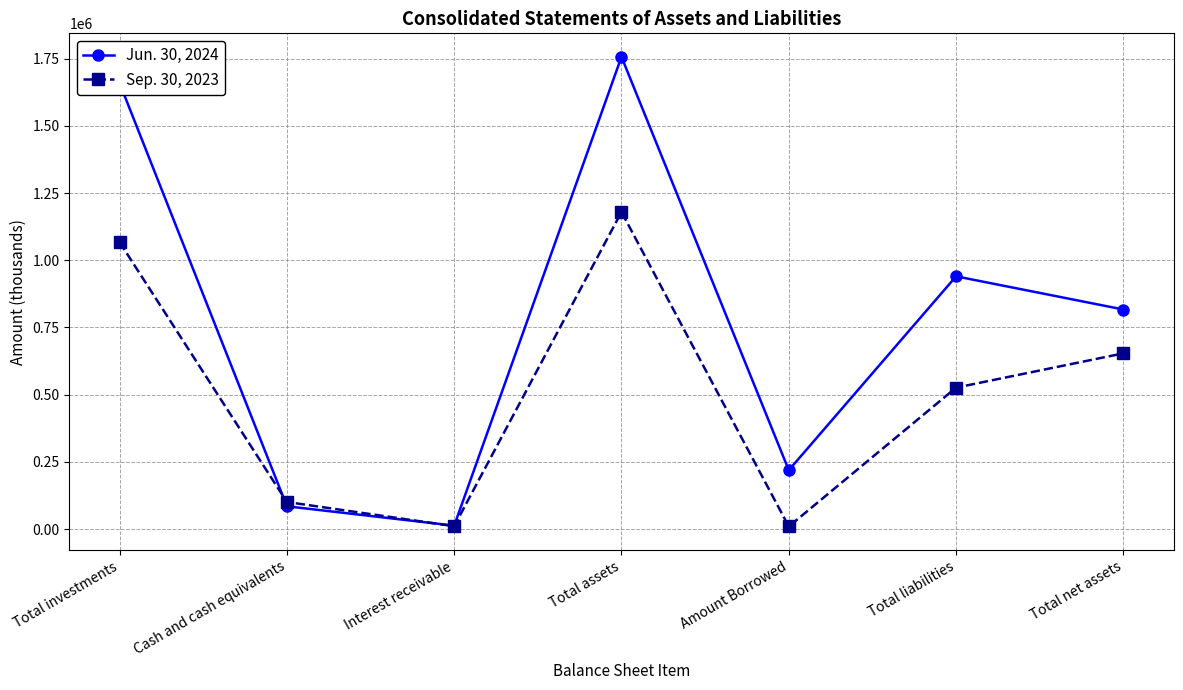

What is the difference between the second highest and second lowest values in the Sep. 30, 2023 series?

1056751